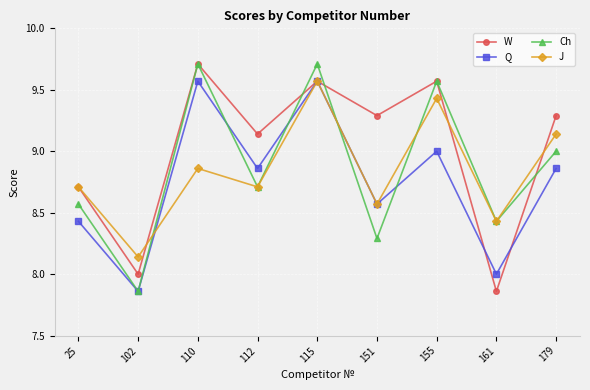

At which label does Q reach its minimum?

102